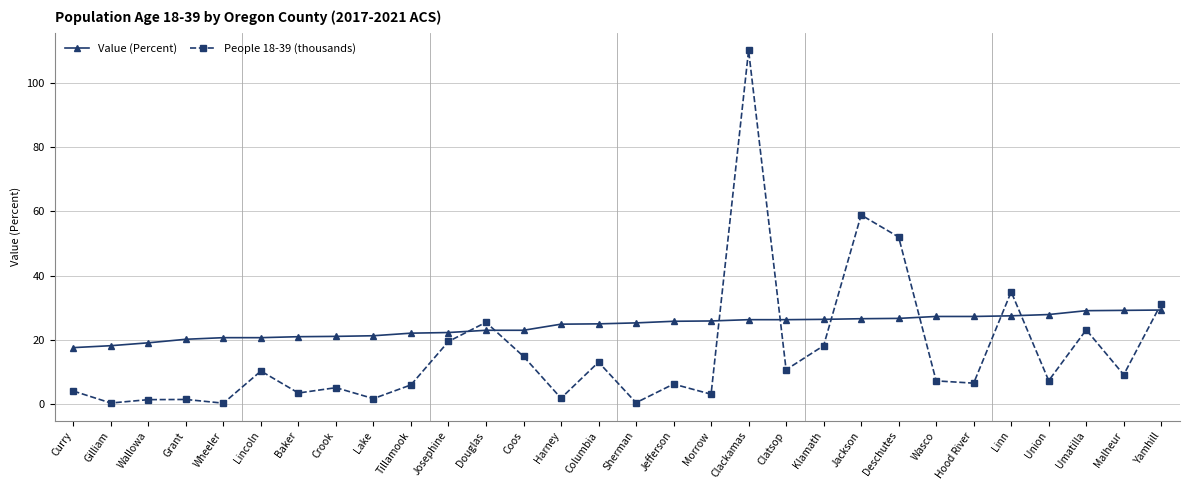

Is the value of Value (Percent) at Baker greater than the value of People 18-39 (thousands) at Lake?

Yes